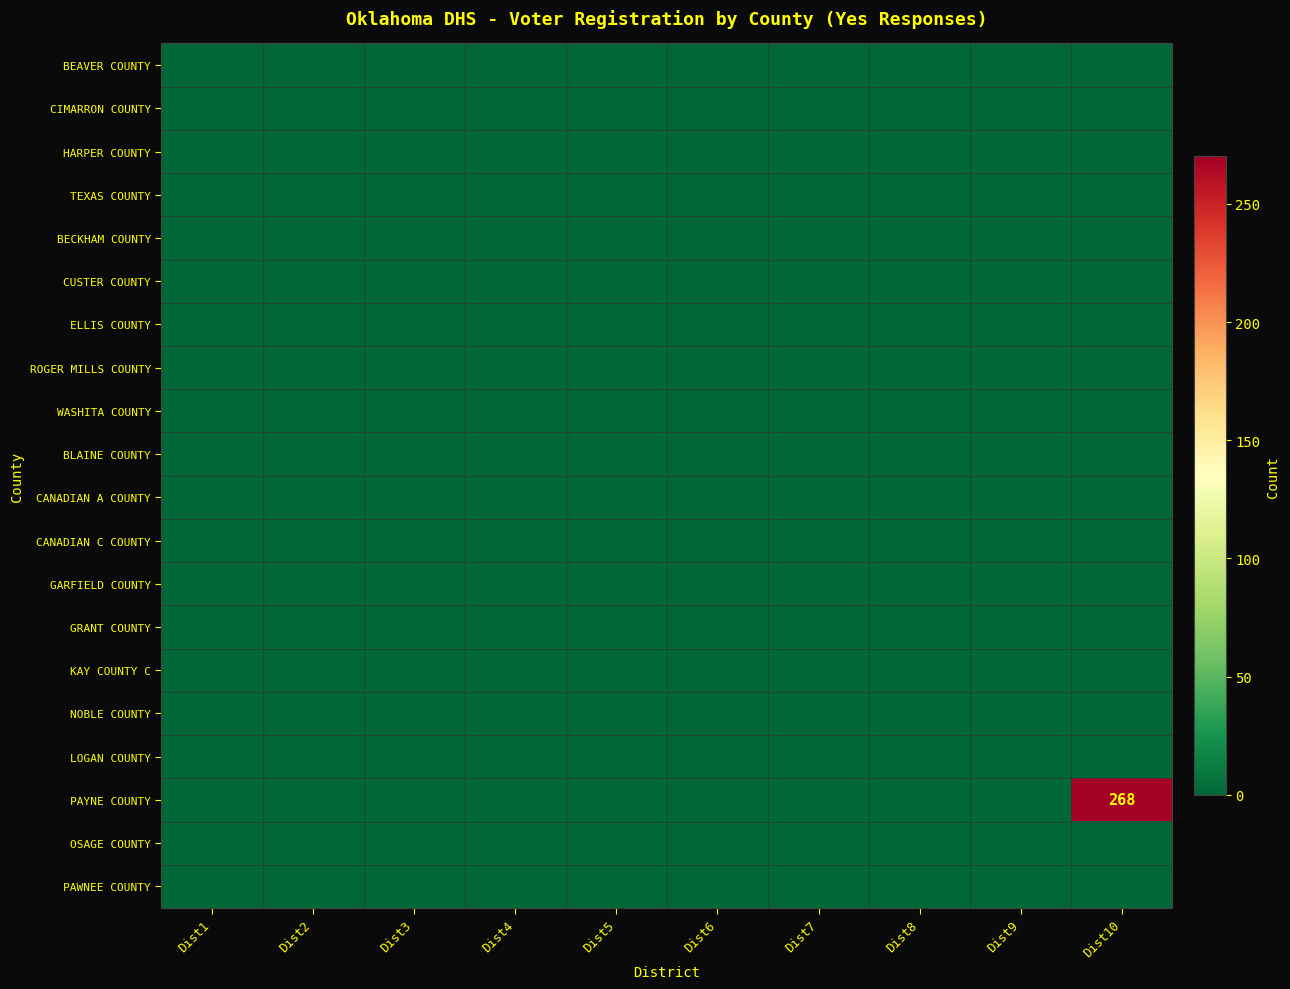

Rank the categories by CANADIAN A COUNTY value from highest to lowest.

Dist1, Dist2, Dist3, Dist4, Dist5, Dist6, Dist7, Dist8, Dist9, Dist10